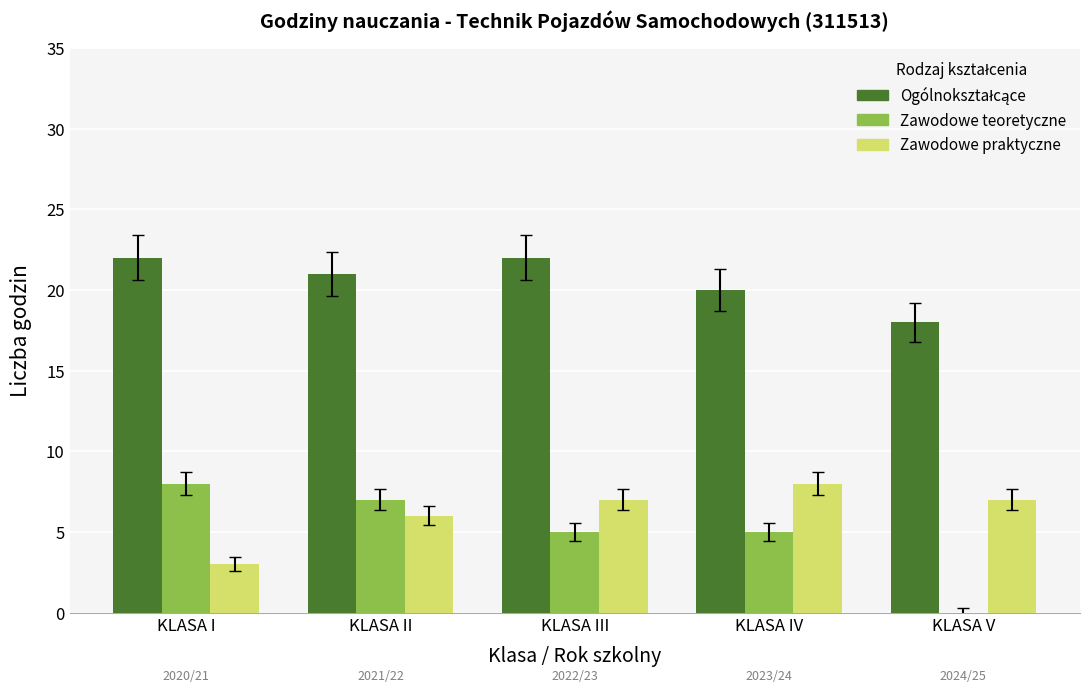

What is the sum of all Zawodowe praktyczne values?

31